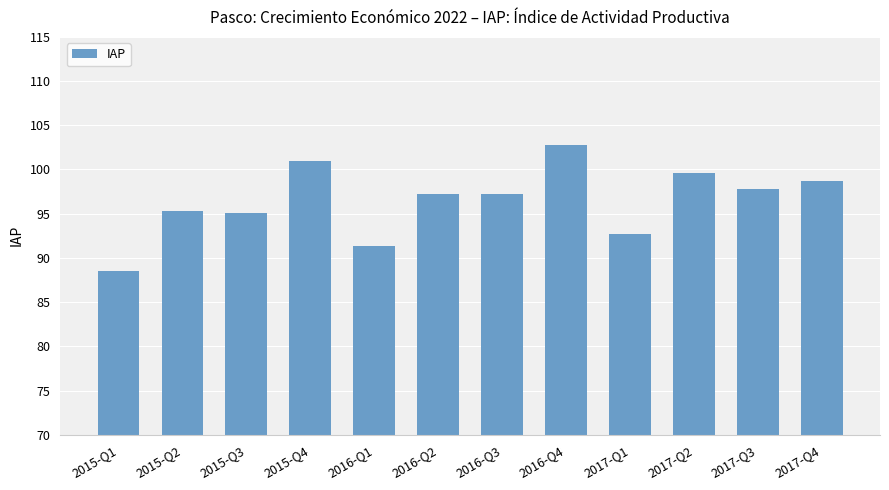

What is the label of the 6th bar from the left?

2016-Q2